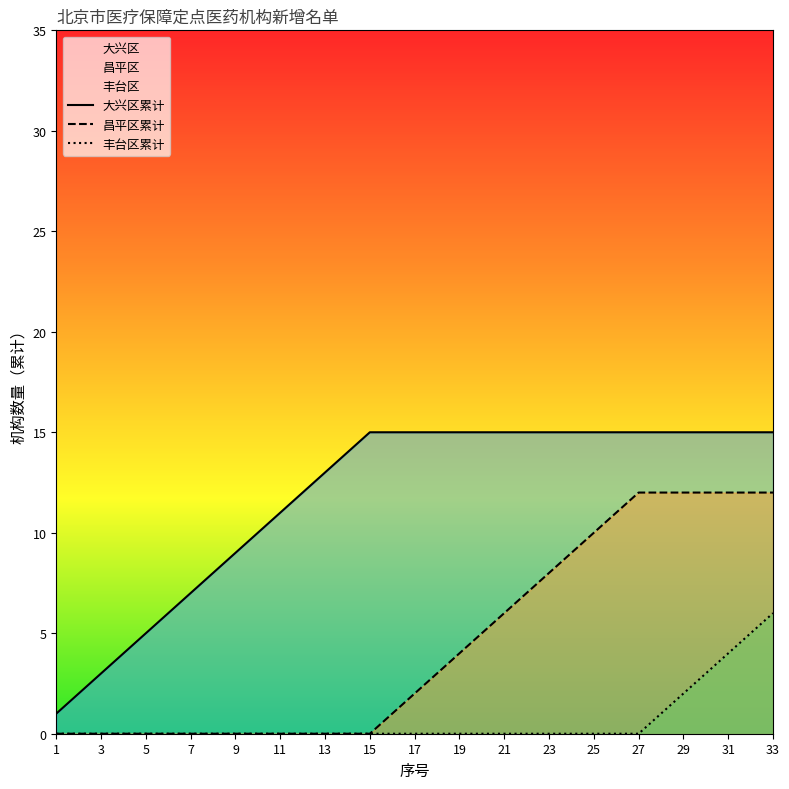

True or false: 大兴区累计 has a value of 11 at 11.

True